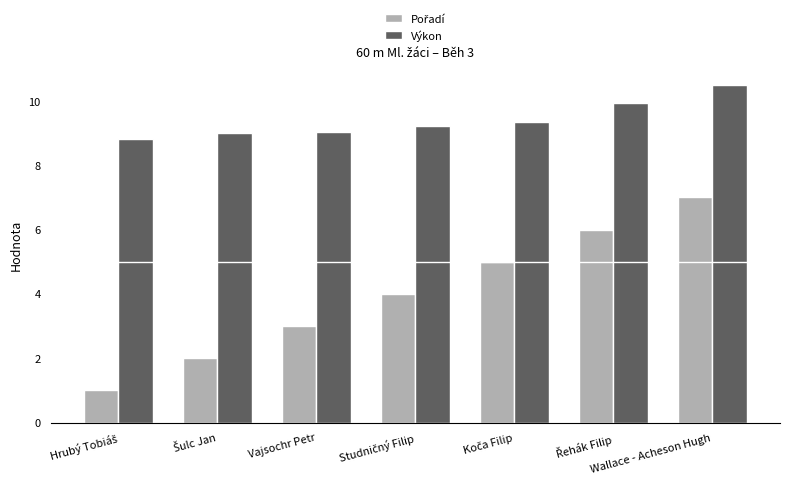

At which category is the sum across all series the highest?

Wallace - Acheson Hugh